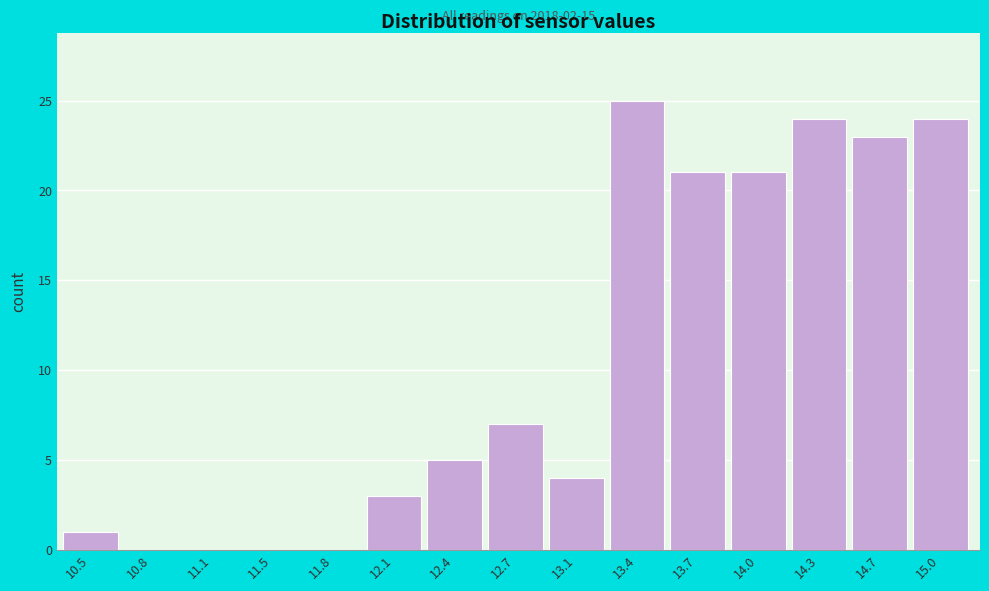

Reading right to left, what are all the values shown in this chart?

15.0=24	14.7=23	14.3=24	14.0=21	13.7=21	13.4=25	13.1=4	12.7=7	12.4=5	12.1=3	11.8=0	11.5=0	11.1=0	10.8=0	10.5=1